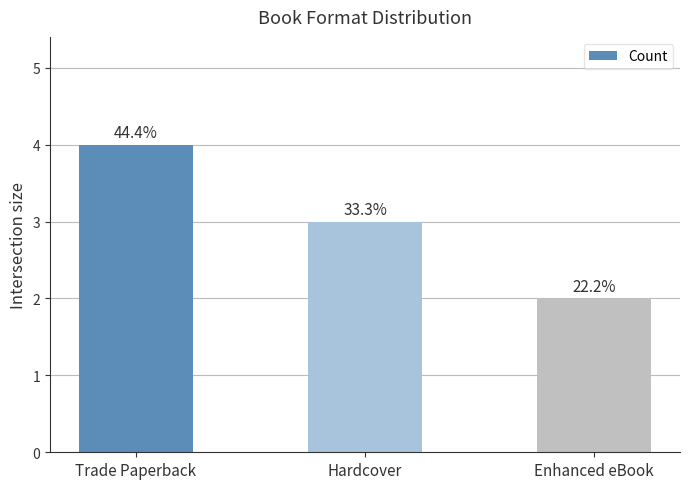

How many values are between 2 and 4?

3